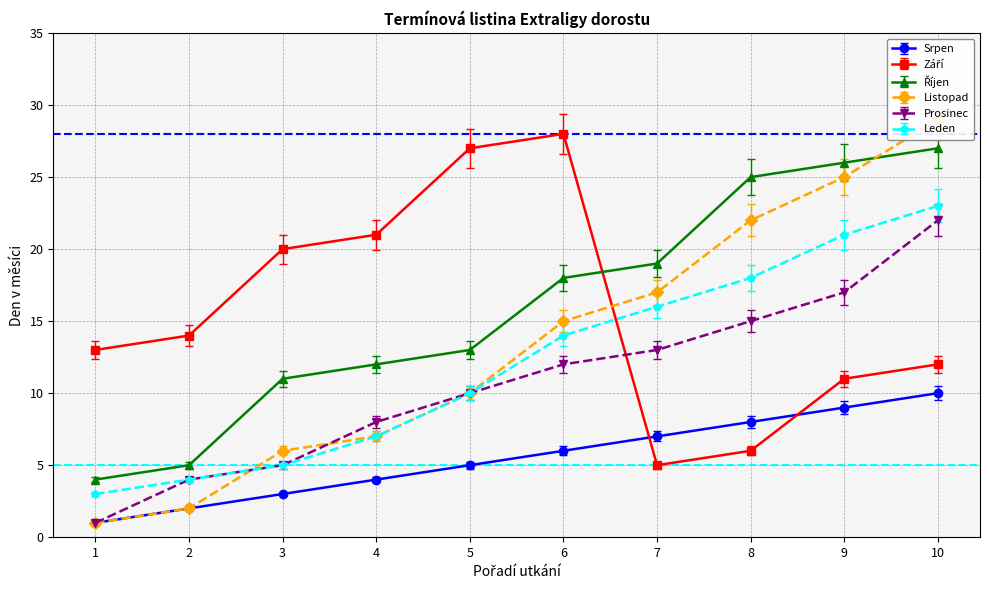

Does the chart have visible grid lines?

Yes